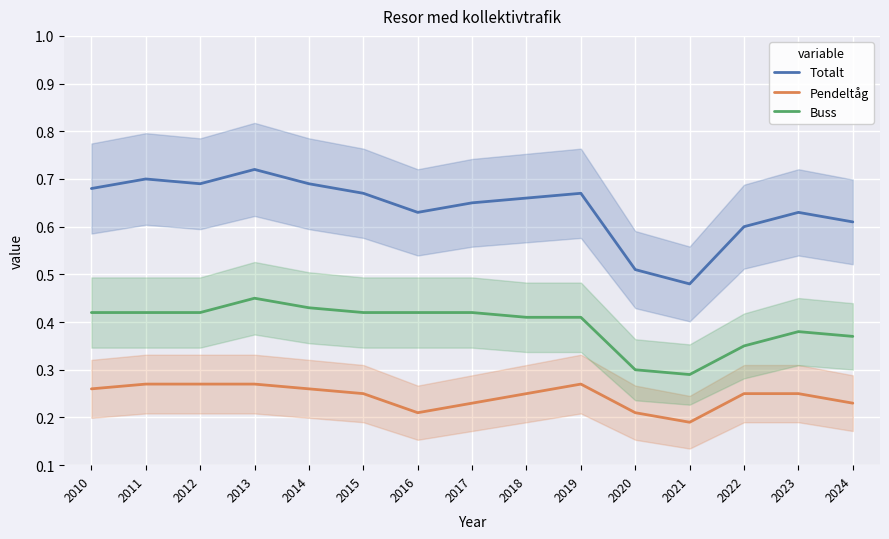

What is the maximum value for Pendeltåg?

0.3